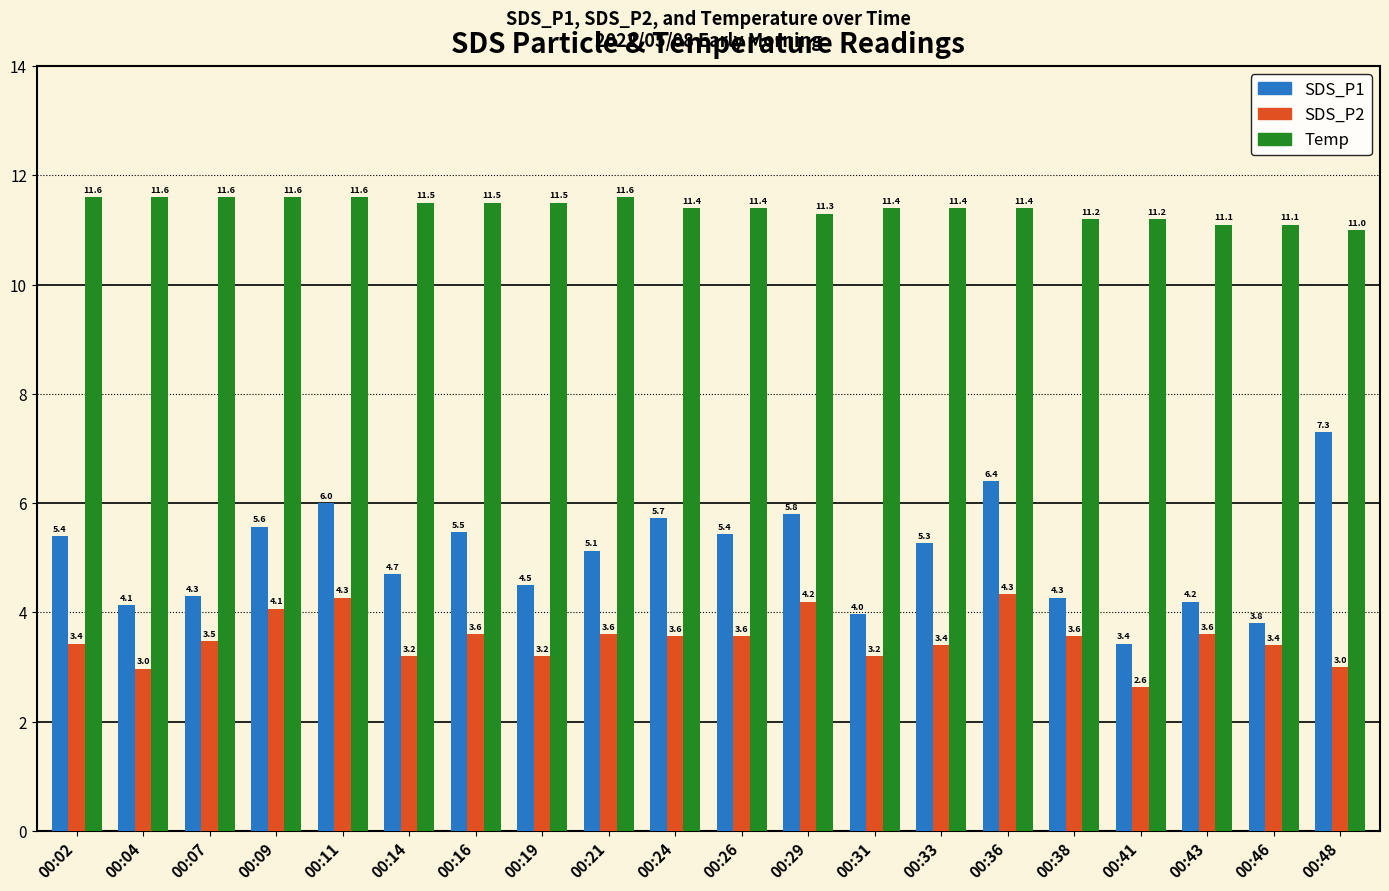

Reading left to right, transcribe all the data shown in this chart.

SDS_P1: 5.4	4.1	4.3	5.6	6.0	4.7	5.5	4.5	5.1	5.7	5.4	5.8	4.0	5.3	6.4	4.3	3.4	4.2	3.8	7.3
SDS_P2: 3.4	3.0	3.5	4.1	4.3	3.2	3.6	3.2	3.6	3.6	3.6	4.2	3.2	3.4	4.3	3.6	2.6	3.6	3.4	3.0
Temp: 11.6	11.6	11.6	11.6	11.6	11.5	11.5	11.5	11.6	11.4	11.4	11.3	11.4	11.4	11.4	11.2	11.2	11.1	11.1	11.0